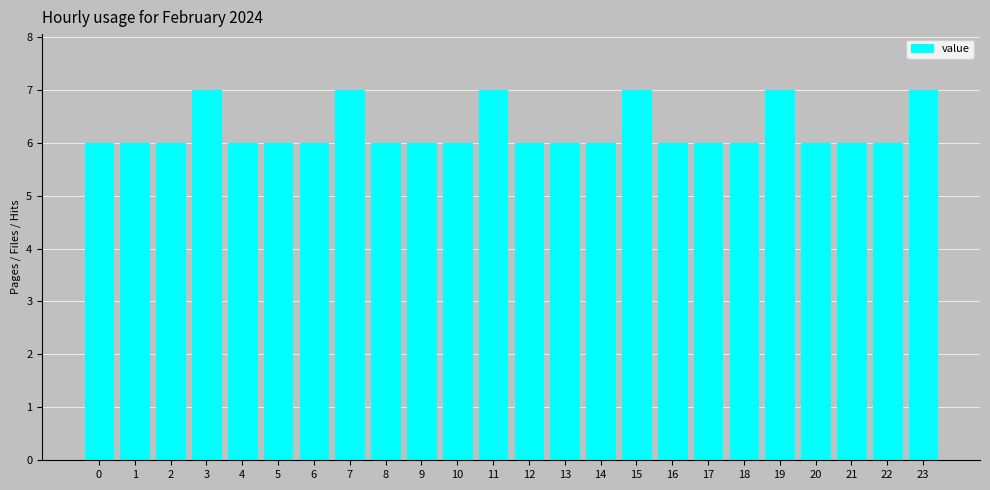

Reading left to right, what are all the values shown in this chart?

0=6	1=6	2=6	3=7	4=6	5=6	6=6	7=7	8=6	9=6	10=6	11=7	12=6	13=6	14=6	15=7	16=6	17=6	18=6	19=7	20=6	21=6	22=6	23=7